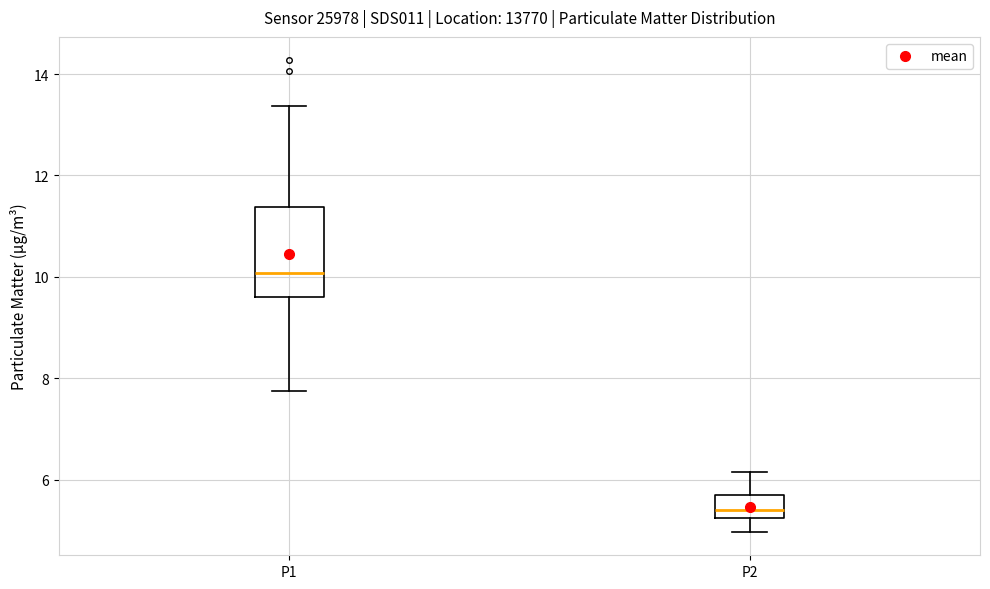

Which box is the tallest, from its lower edge to its upper edge?

P1